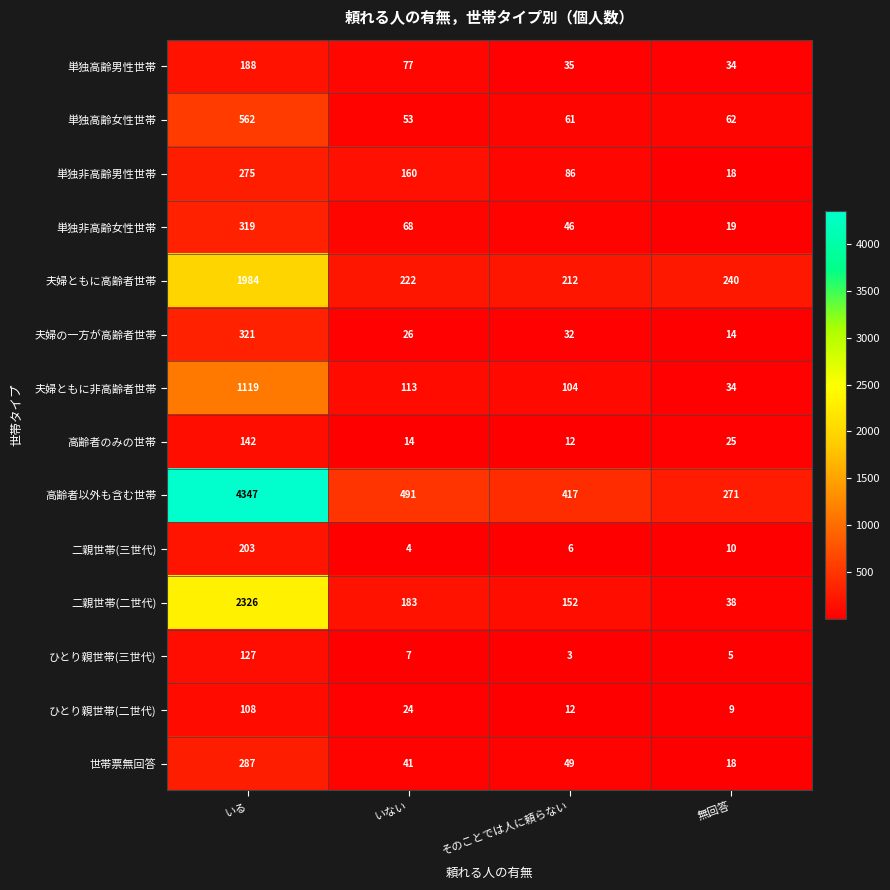

What is the difference between the second highest and minimum values in the 夫婦ともに高齢者世帯 series?

28